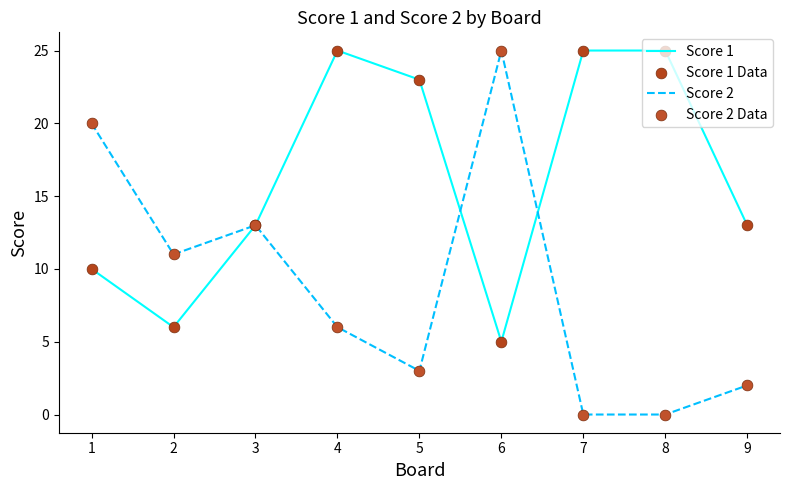

At which category is the sum across all series the highest?

4